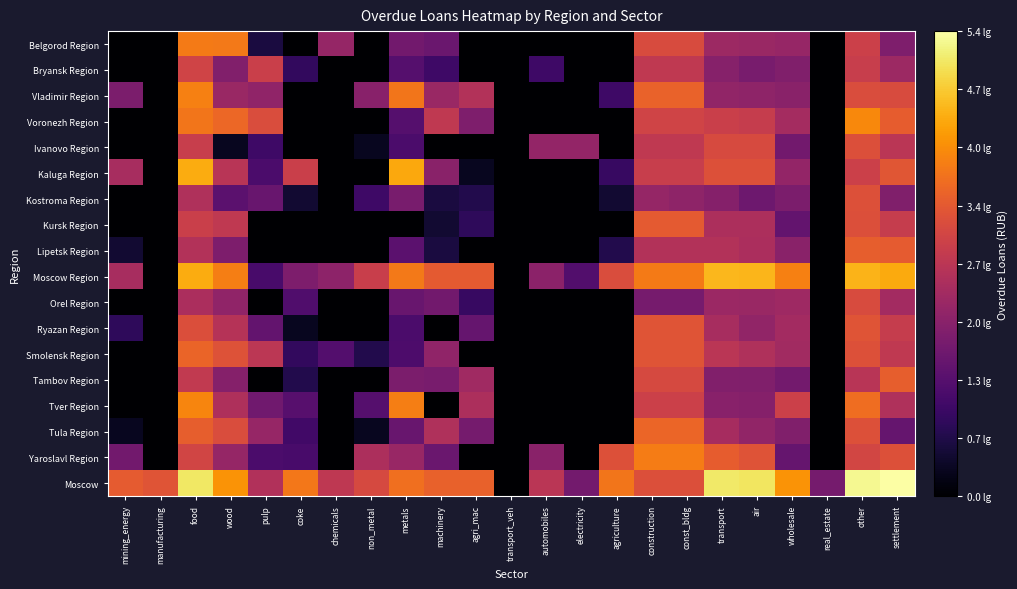

Reading right to left, list all the values displayed in this chart.

Belgorod Region: settlement=1.9	other=2.9	real_estate=-1.0	wholesale=2.2	air=2.2	transport=2.3	const_bldg=3.2	construction=3.2	agriculture=-1.0	electricity=-1.0	automobiles=-1.0	transport_veh=-1.0	agri_mac=-1.0	machinery=1.6	metals=1.7	non_metal=-1.0	chemicals=2.2	coke=-1.0	pulp=0.6	wood=3.8	food=3.8	manufacturing=-1.0	mining_energy=-1.0
Bryansk Region: settlement=2.3	other=2.9	real_estate=-1.0	wholesale=1.9	air=1.8	transport=2.0	const_bldg=2.8	construction=2.8	agriculture=-1.0	electricity=-1.0	automobiles=1.0	transport_veh=-1.0	agri_mac=-1.0	machinery=1.0	metals=1.3	non_metal=-1.0	chemicals=-1.0	coke=0.9	pulp=2.9	wood=1.9	food=3.0	manufacturing=-1.0	mining_energy=-1.0
Vladimir Region: settlement=3.1	other=3.2	real_estate=-1.0	wholesale=2.0	air=2.1	transport=2.1	const_bldg=3.5	construction=3.5	agriculture=1.0	electricity=-1.0	automobiles=-1.0	transport_veh=-1.0	agri_mac=2.6	machinery=2.2	metals=3.8	non_metal=2.0	chemicals=-1.0	coke=-1.0	pulp=2.1	wood=2.2	food=3.9	manufacturing=-1.0	mining_energy=1.8
Voronezh Region: settlement=3.4	other=4.0	real_estate=-1.0	wholesale=2.4	air=2.9	transport=2.9	const_bldg=3.0	construction=3.0	agriculture=-1.0	electricity=-1.0	automobiles=-1.0	transport_veh=-1.0	agri_mac=1.9	machinery=2.8	metals=1.3	non_metal=-1.0	chemicals=-1.0	coke=0.0	pulp=3.2	wood=3.6	food=3.8	manufacturing=-1.0	mining_energy=-1.0
Ivanovo Region: settlement=2.7	other=3.2	real_estate=-1.0	wholesale=1.7	air=3.1	transport=3.1	const_bldg=2.8	construction=2.8	agriculture=-1.0	electricity=2.2	automobiles=2.2	transport_veh=-1.0	agri_mac=-1.0	machinery=-1.0	metals=1.2	non_metal=0.3	chemicals=-1.0	coke=0.0	pulp=1.0	wood=0.3	food=2.9	manufacturing=-1.0	mining_energy=-1.0
Kaluga Region: settlement=3.3	other=2.9	real_estate=-1.0	wholesale=2.2	air=3.2	transport=3.2	const_bldg=2.9	construction=2.9	agriculture=1.0	electricity=-1.0	automobiles=-1.0	transport_veh=-1.0	agri_mac=0.3	machinery=2.0	metals=4.3	non_metal=-1.0	chemicals=-1.0	coke=2.9	pulp=1.2	wood=2.7	food=4.4	manufacturing=-1.0	mining_energy=2.4
Kostroma Region: settlement=1.9	other=3.2	real_estate=-1.0	wholesale=1.8	air=1.6	transport=2.0	const_bldg=2.1	construction=2.2	agriculture=0.5	electricity=-1.0	automobiles=-1.0	transport_veh=-1.0	agri_mac=0.7	machinery=0.6	metals=1.8	non_metal=1.0	chemicals=-1.0	coke=0.5	pulp=1.6	wood=1.4	food=2.5	manufacturing=-1.0	mining_energy=-1.0
Kursk Region: settlement=2.9	other=3.2	real_estate=-1.0	wholesale=1.5	air=2.5	transport=2.5	const_bldg=3.4	construction=3.4	agriculture=-1.0	electricity=-1.0	automobiles=-1.0	transport_veh=-1.0	agri_mac=0.8	machinery=0.5	metals=0.0	non_metal=0.0	chemicals=-1.0	coke=-1.0	pulp=-1.0	wood=2.8	food=2.9	manufacturing=-1.0	mining_energy=-1.0
Lipetsk Region: settlement=3.4	other=3.4	real_estate=-1.0	wholesale=2.0	air=2.5	transport=2.6	const_bldg=2.6	construction=2.6	agriculture=0.7	electricity=-1.0	automobiles=-1.0	transport_veh=-1.0	agri_mac=-1.0	machinery=0.6	metals=1.4	non_metal=-1.0	chemicals=-1.0	coke=-1.0	pulp=-1.0	wood=1.9	food=2.6	manufacturing=-1.0	mining_energy=0.5
Moscow Region: settlement=4.4	other=4.5	real_estate=-1.0	wholesale=3.9	air=4.5	transport=4.5	const_bldg=3.8	construction=3.8	agriculture=3.2	electricity=1.3	automobiles=2.1	transport_veh=-1.0	agri_mac=3.4	machinery=3.4	metals=3.8	non_metal=2.9	chemicals=2.1	coke=1.9	pulp=1.2	wood=3.9	food=4.4	manufacturing=-1.0	mining_energy=2.4
Orel Region: settlement=2.4	other=3.2	real_estate=-1.0	wholesale=2.3	air=2.2	transport=2.3	const_bldg=1.8	construction=1.8	agriculture=-1.0	electricity=-1.0	automobiles=-1.0	transport_veh=-1.0	agri_mac=1.0	machinery=1.7	metals=1.6	non_metal=-1.0	chemicals=-1.0	coke=1.3	pulp=0.0	wood=2.1	food=2.5	manufacturing=-1.0	mining_energy=0.0
Ryazan Region: settlement=2.9	other=3.3	real_estate=-1.0	wholesale=2.4	air=2.1	transport=2.4	const_bldg=3.3	construction=3.3	agriculture=-1.0	electricity=-1.0	automobiles=-1.0	transport_veh=-1.0	agri_mac=1.5	machinery=0.0	metals=1.2	non_metal=-1.0	chemicals=-1.0	coke=0.3	pulp=1.5	wood=2.6	food=3.2	manufacturing=-1.0	mining_energy=0.8
Smolensk Region: settlement=2.8	other=3.2	real_estate=-1.0	wholesale=2.3	air=2.5	transport=2.7	const_bldg=3.3	construction=3.3	agriculture=-1.0	electricity=-1.0	automobiles=-1.0	transport_veh=-1.0	agri_mac=-1.0	machinery=2.1	metals=1.2	non_metal=0.7	chemicals=1.3	coke=0.9	pulp=2.7	wood=3.2	food=3.5	manufacturing=-1.0	mining_energy=-1.0
Tambov Region: settlement=3.5	other=2.7	real_estate=-1.0	wholesale=1.7	air=1.9	transport=1.9	const_bldg=3.1	construction=3.1	agriculture=-1.0	electricity=-1.0	automobiles=-1.0	transport_veh=-1.0	agri_mac=2.3	machinery=1.8	metals=1.9	non_metal=-1.0	chemicals=-1.0	coke=0.7	pulp=0.0	wood=2.0	food=2.8	manufacturing=-1.0	mining_energy=-1.0
Tver Region: settlement=2.5	other=3.7	real_estate=-1.0	wholesale=2.9	air=2.0	transport=2.0	const_bldg=2.9	construction=2.9	agriculture=-1.0	electricity=-1.0	automobiles=-1.0	transport_veh=-1.0	agri_mac=2.5	machinery=0.0	metals=3.9	non_metal=1.3	chemicals=-1.0	coke=1.4	pulp=1.7	wood=2.5	food=4.0	manufacturing=-1.0	mining_energy=-1.0
Tula Region: settlement=1.6	other=3.2	real_estate=-1.0	wholesale=1.9	air=2.1	transport=2.4	const_bldg=3.5	construction=3.5	agriculture=-1.0	electricity=-1.0	automobiles=-1.0	transport_veh=-1.0	agri_mac=1.7	machinery=2.5	metals=1.6	non_metal=0.3	chemicals=-1.0	coke=1.1	pulp=2.2	wood=3.2	food=3.4	manufacturing=-1.0	mining_energy=0.3
Yaroslavl Region: settlement=3.2	other=3.0	real_estate=-1.0	wholesale=1.6	air=3.3	transport=3.4	const_bldg=3.8	construction=3.8	agriculture=3.2	electricity=-1.0	automobiles=2.0	transport_veh=-1.0	agri_mac=-1.0	machinery=1.6	metals=2.2	non_metal=2.5	chemicals=-1.0	coke=1.2	pulp=1.2	wood=2.2	food=3.0	manufacturing=-1.0	mining_energy=1.7
Moscow: settlement=5.4	other=5.3	real_estate=1.7	wholesale=4.1	air=5.0	transport=5.1	const_bldg=3.2	construction=3.2	agriculture=3.8	electricity=1.7	automobiles=2.7	transport_veh=-1.0	agri_mac=3.5	machinery=3.5	metals=3.7	non_metal=3.1	chemicals=2.7	coke=3.8	pulp=2.6	wood=4.1	food=5.0	manufacturing=3.3	mining_energy=3.4